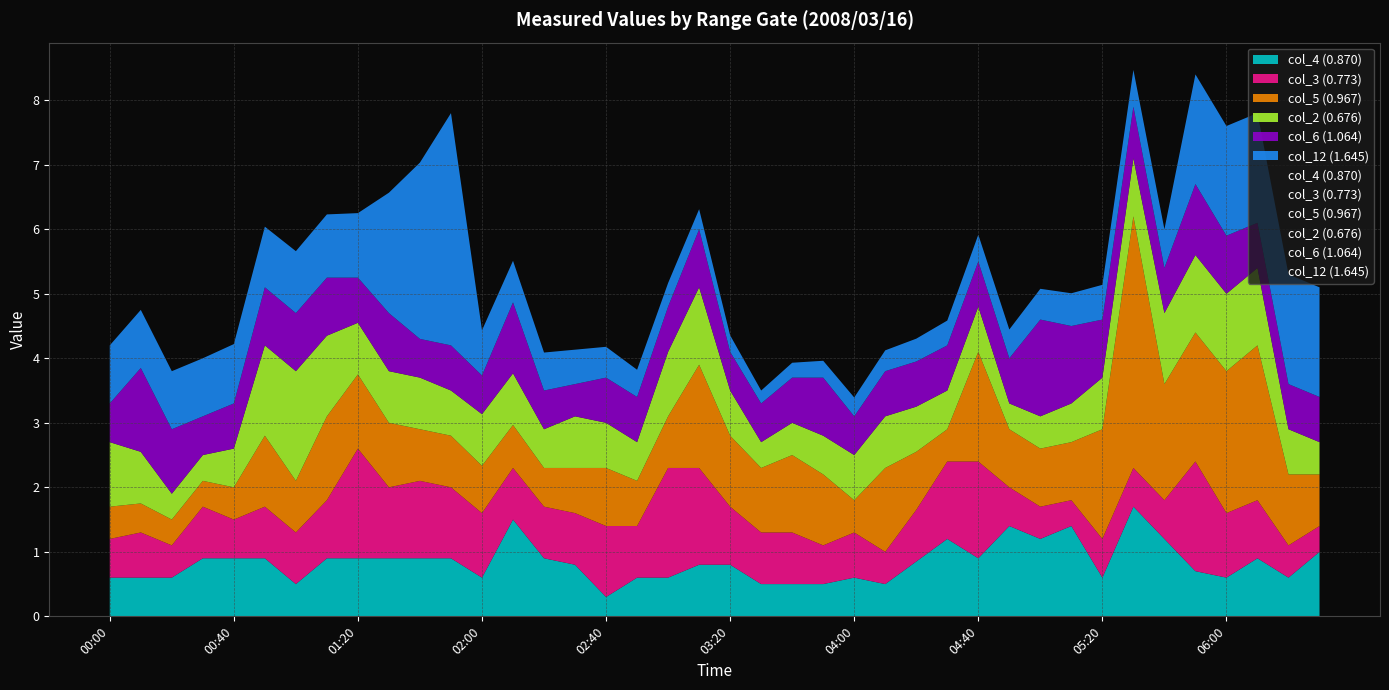

True or false: col_4 (0.870) has more than 1 points higher than both neighbors.

True